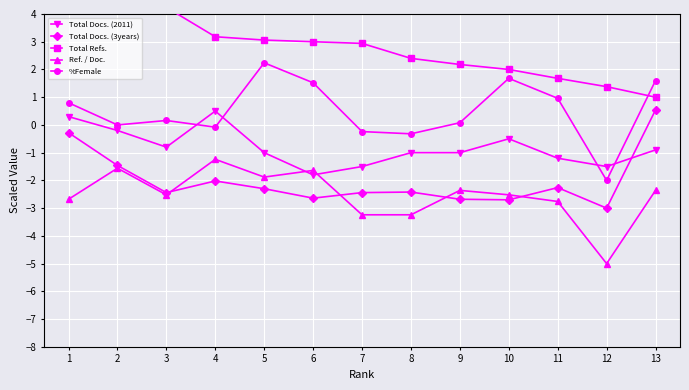

The value of Total Docs. (3years) at 7 is -2.4. True or false?

True